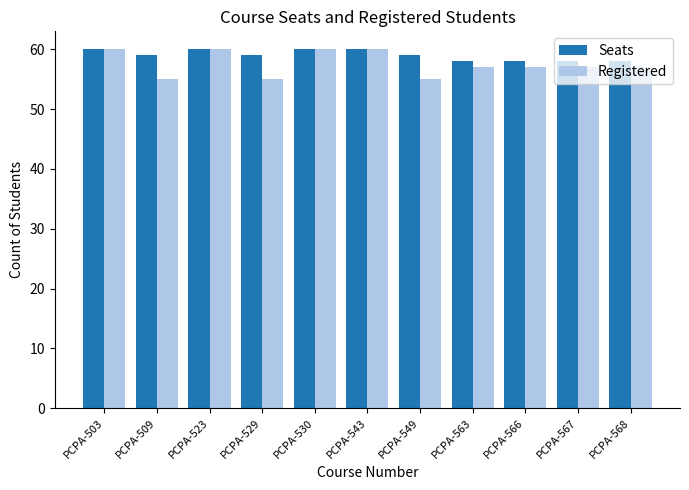

Reading left to right, extract all data points from this chart.

Seats: 60	59	60	59	60	60	59	58	58	58	58
Registered: 60	55	60	55	60	60	55	57	57	57	57